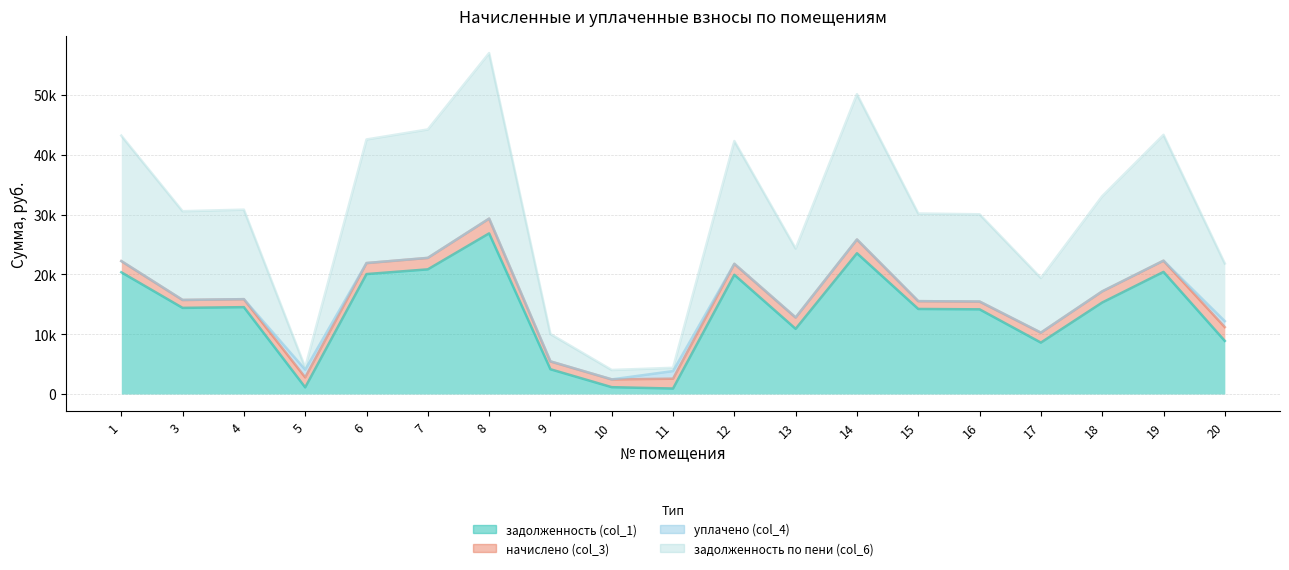

What is the value of the задолженность по пени (col_6) point at the 12th from the left?

24319.0